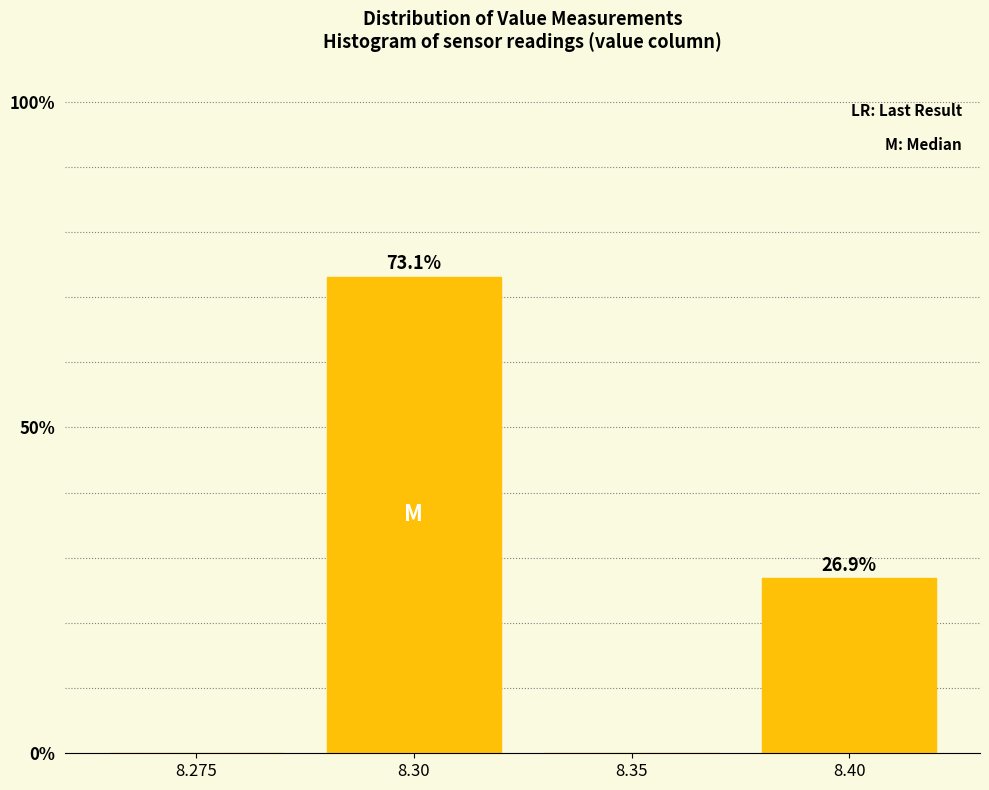

Reading left to right, what are all the values shown in this chart?

8.275=0.0	8.30=73.1	8.35=0.0	8.40=26.9